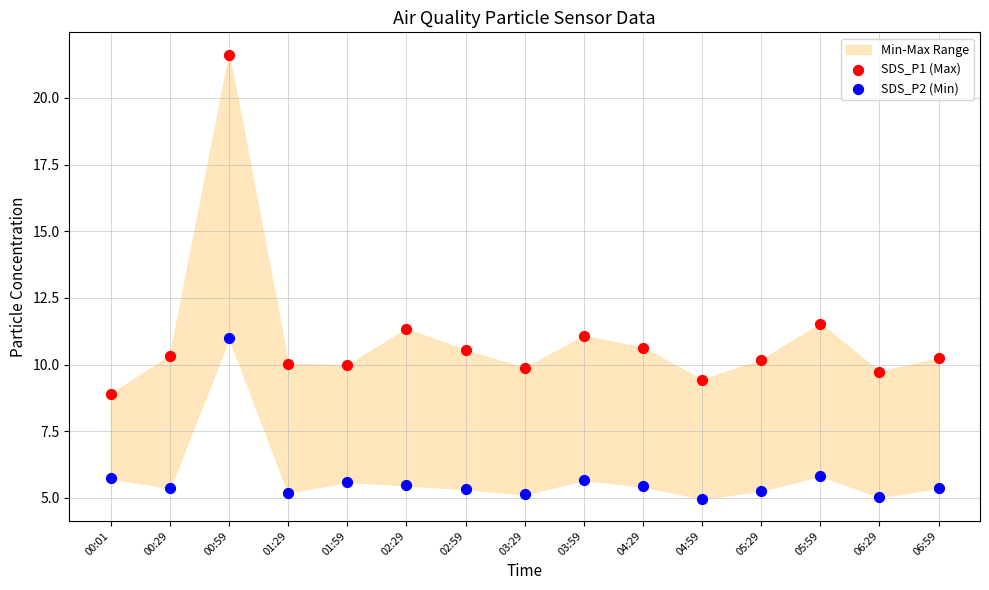

Across all data points, what is the range of Y values (max minus min)?

16.7